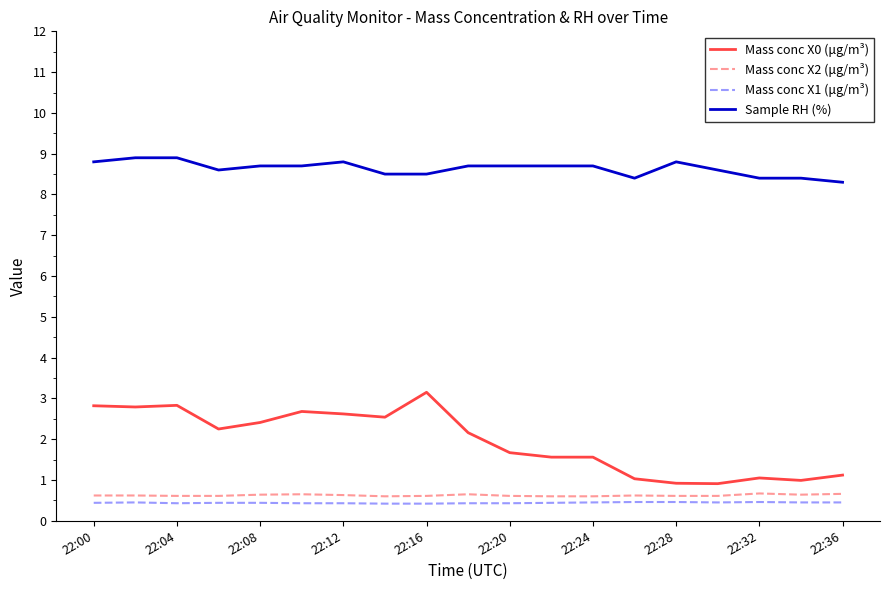

Which series has the largest range (max minus min)?

Mass conc X0 (μg/m³)